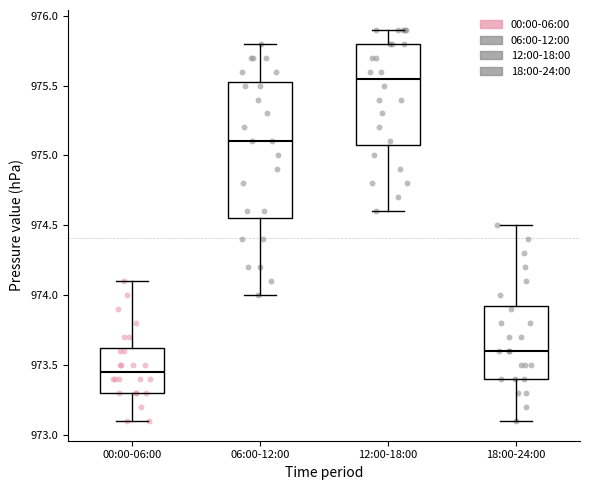

Which box is the tallest, from its lower edge to its upper edge?

06:00-12:00